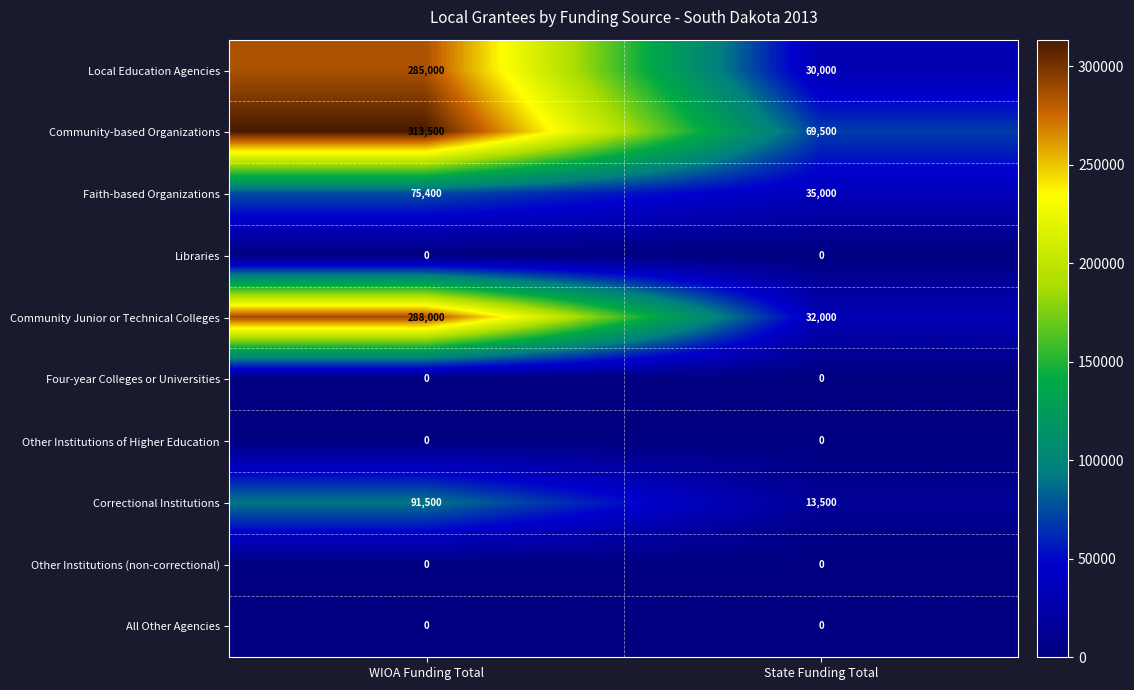

Reading left to right, transcribe all the data shown in this chart.

Local Education Agencies: WIOA Funding Total=285000	State Funding Total=30000
Community-based Organizations: WIOA Funding Total=313500	State Funding Total=69500
Faith-based Organizations: WIOA Funding Total=75400	State Funding Total=35000
Libraries: WIOA Funding Total=0	State Funding Total=0
Community Junior or Technical Colleges: WIOA Funding Total=288000	State Funding Total=32000
Four-year Colleges or Universities: WIOA Funding Total=0	State Funding Total=0
Other Institutions of Higher Education: WIOA Funding Total=0	State Funding Total=0
Correctional Institutions: WIOA Funding Total=91500	State Funding Total=13500
Other Institutions (non-correctional): WIOA Funding Total=0	State Funding Total=0
All Other Agencies: WIOA Funding Total=0	State Funding Total=0